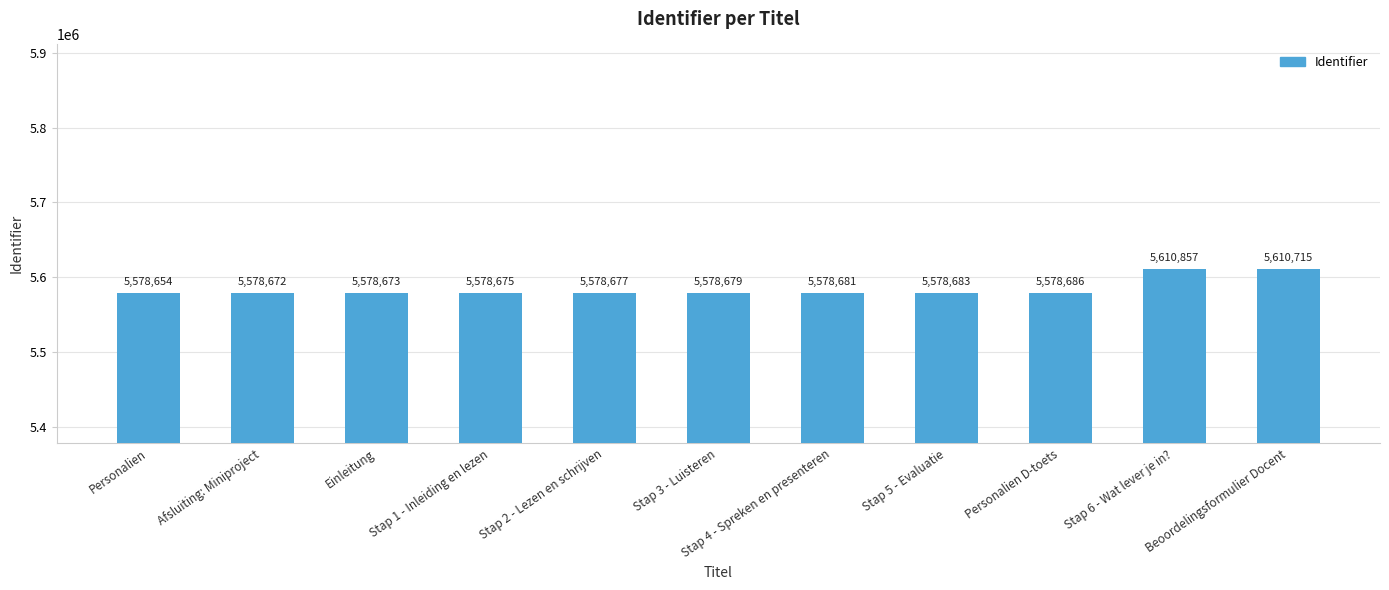

Reading left to right, extract all data points from this chart.

Personalien=5578654	Afsluiting: Miniproject=5578672	Einleitung=5578673	Stap 1 - Inleiding en lezen=5578675	Stap 2 - Lezen en schrijven=5578677	Stap 3 - Luisteren=5578679	Stap 4 - Spreken en presenteren=5578681	Stap 5 - Evaluatie=5578683	Personalien D-toets=5578686	Stap 6 - Wat lever je in?=5610857	Beoordelingsformulier Docent=5610715